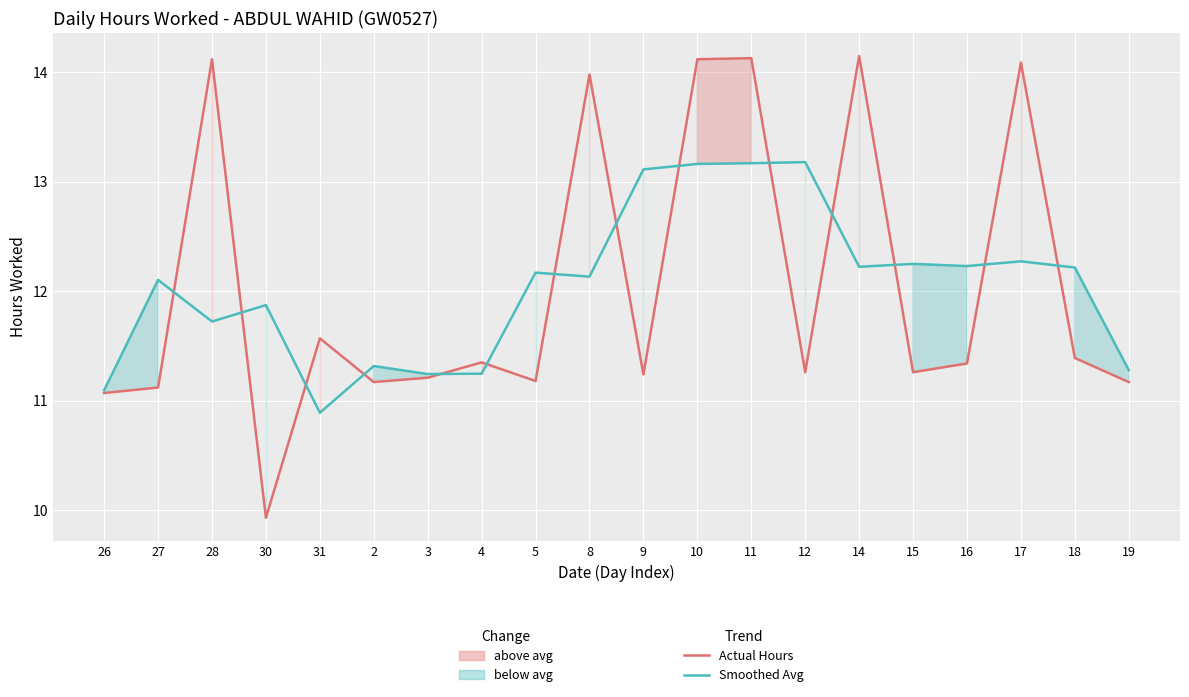

In Smoothed Avg, how many points are higher than both neighbors (excluding endpoints)?

7